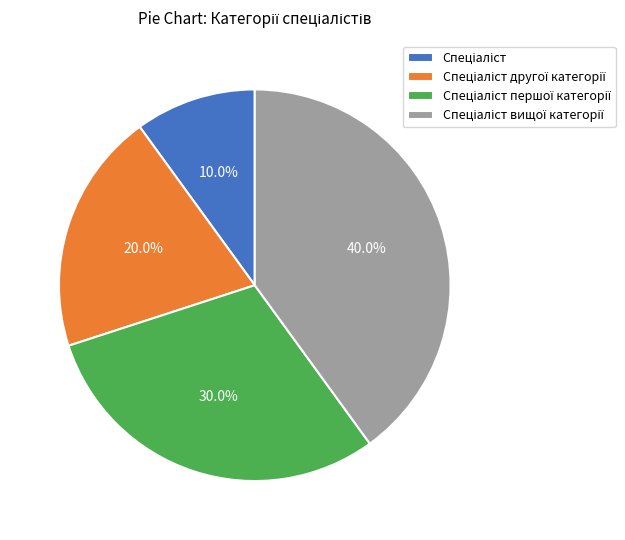

Is there a majority slice in this chart?

No